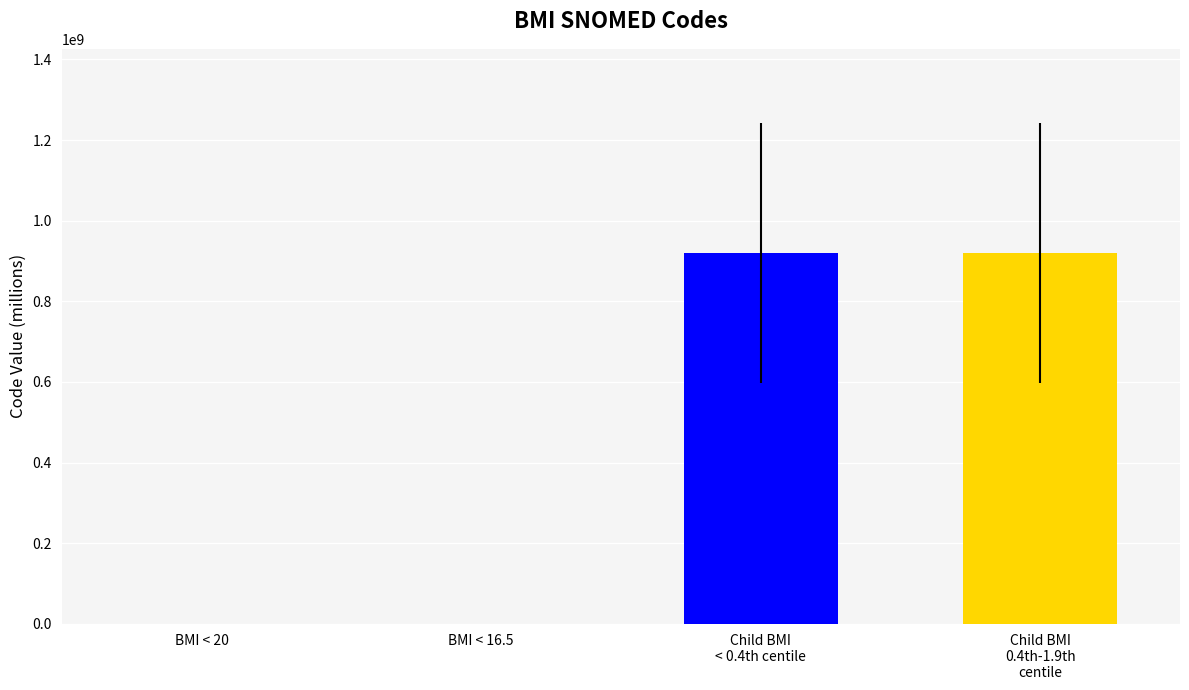

What is the sum of all values?

1840302737.3